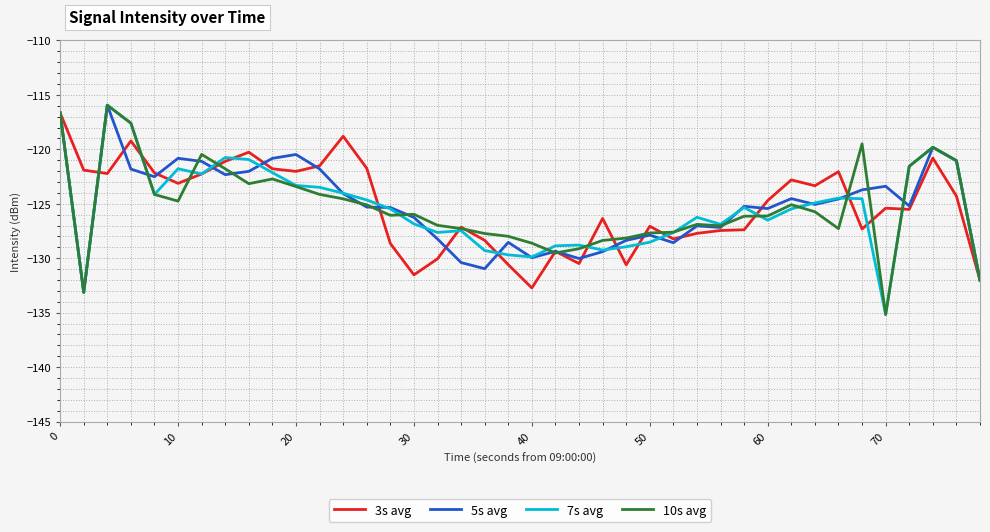

What is the minimum value shown in the chart?

-135.2